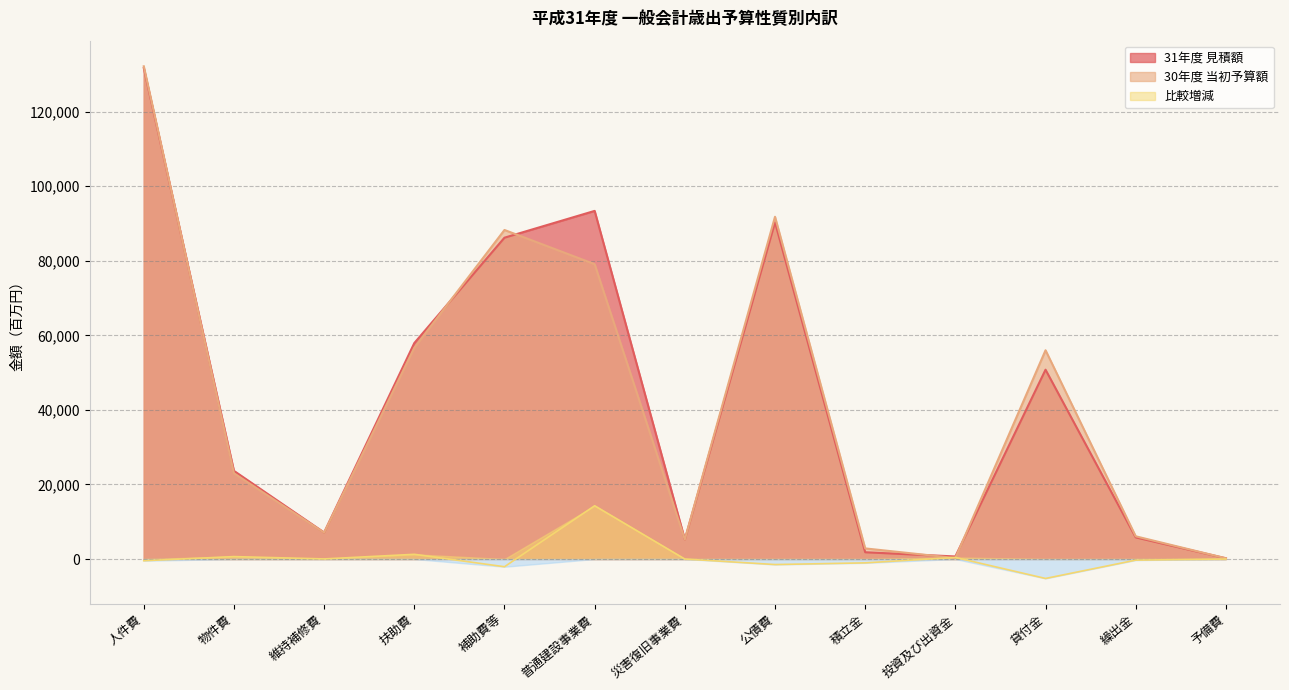

Reading left to right, list all the values displayed in this chart.

31年度 見積額: 131717	23653	7112	57928	86195	93384	5245	90329	1817	686	50784	5800	200
30年度 当初予算額: 132176	23003	7084	56666	88264	79095	5245	91812	2849	265	56000	6096	200
比較増減: -459	650	28	1262	-2069	14289	0	-1483	-1032	421	-5216	-296	0